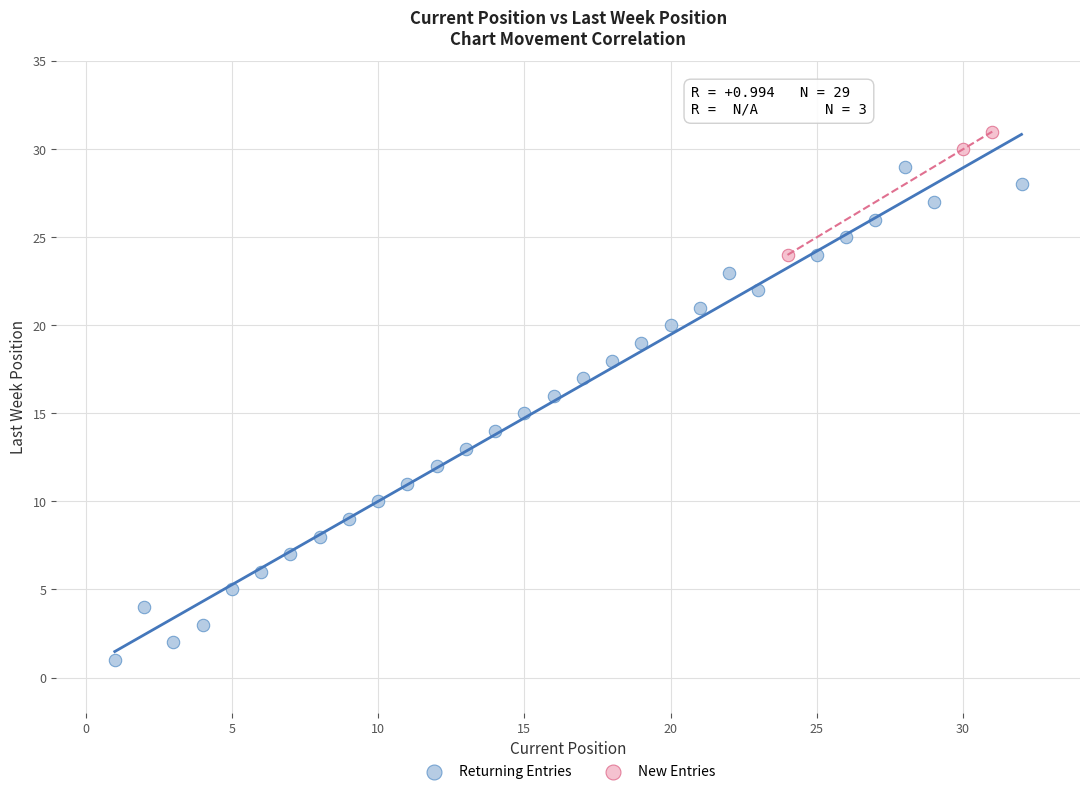

Which series reaches the minimum Y coordinate?

Returning Entries